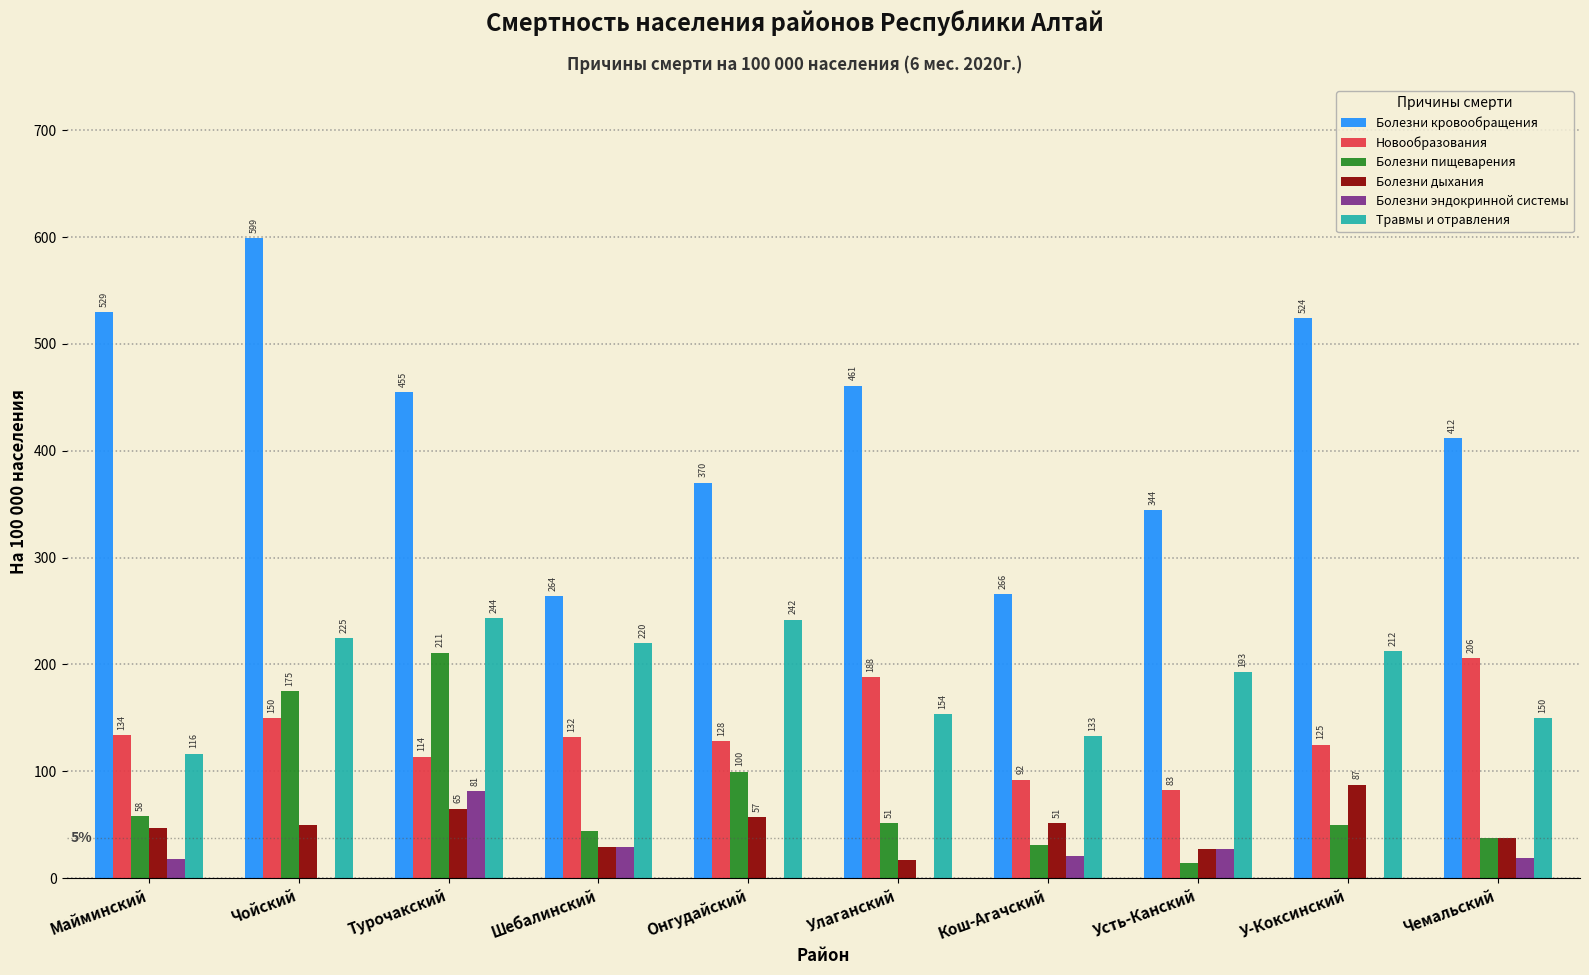

Where is Новообразования nearest to the value 144?

Чойский